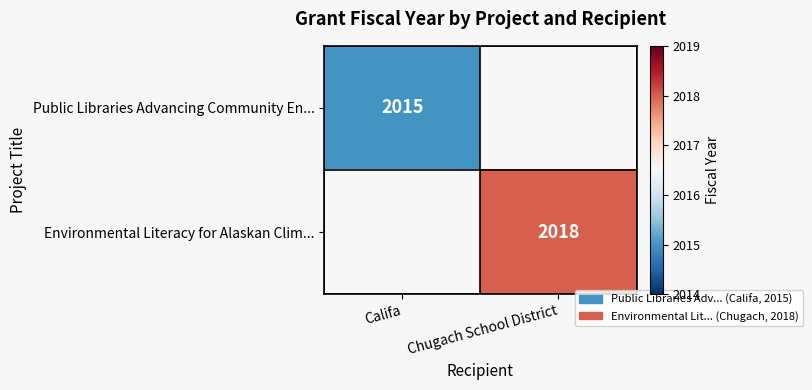

Is it true that Public Libraries Advancing Community En... equals 2015 at Califa?

True